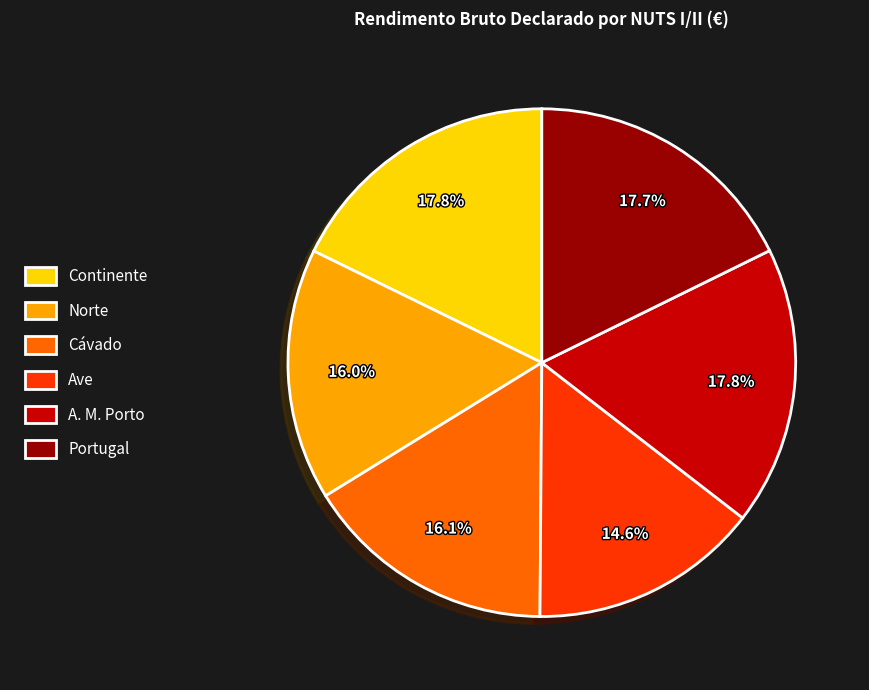

Which slice is the smallest?

Ave